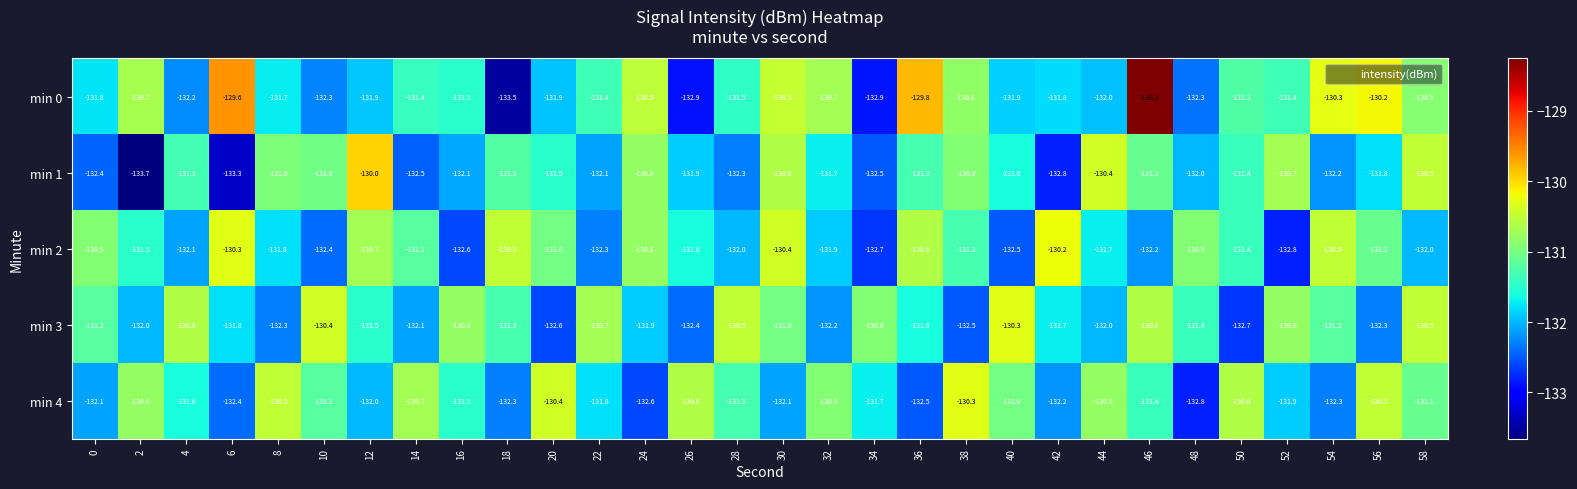

What is the sum of the min 0 values at 12 and 10?

-264.2